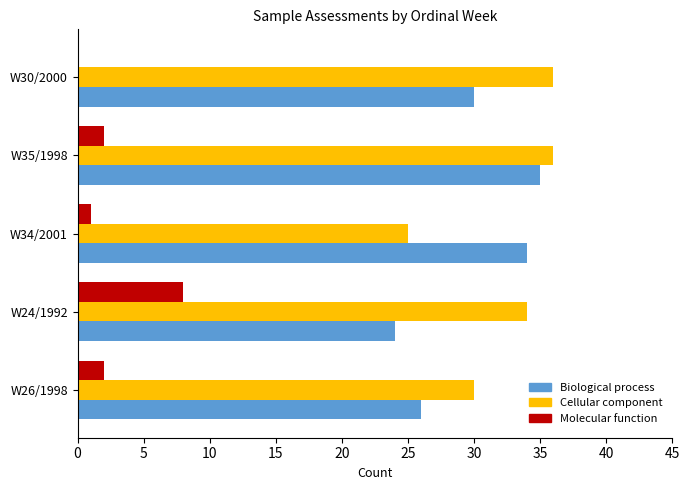

What is the sum of all Molecular function values?

13